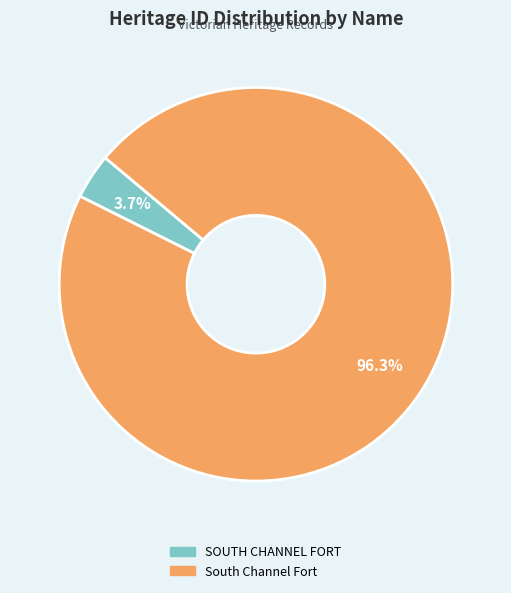

Which slice represents more than half of the pie?

South Channel Fort